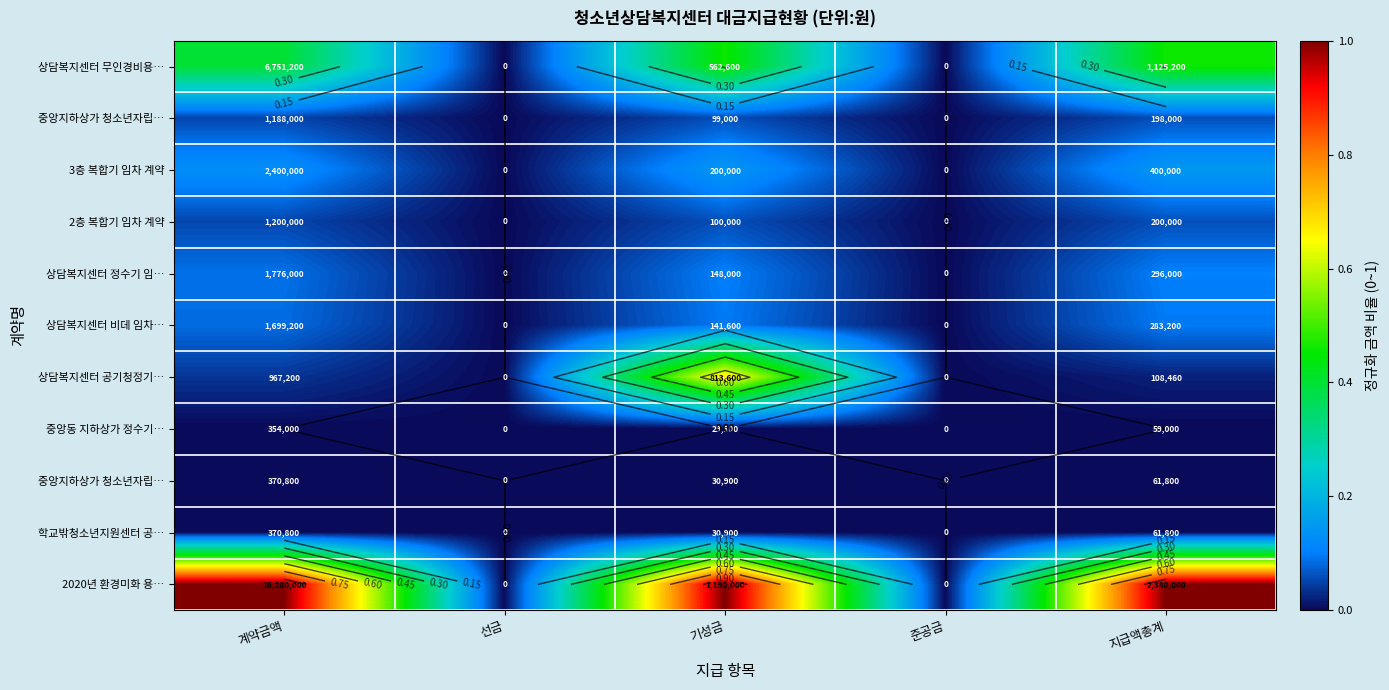

Which has a higher value, 선금 or 계약금액?

계약금액